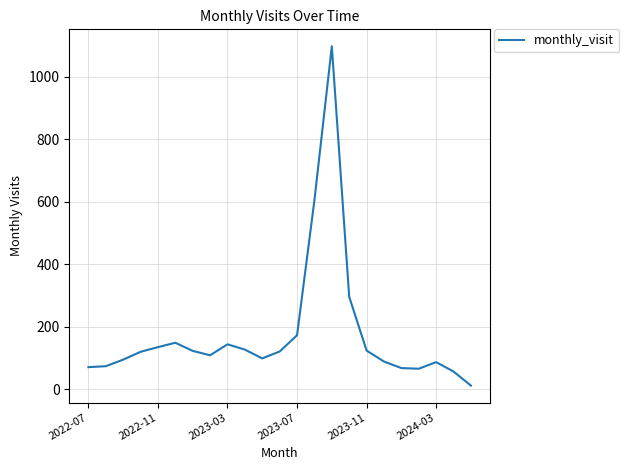

What is the difference between the maximum and minimum values?

1085